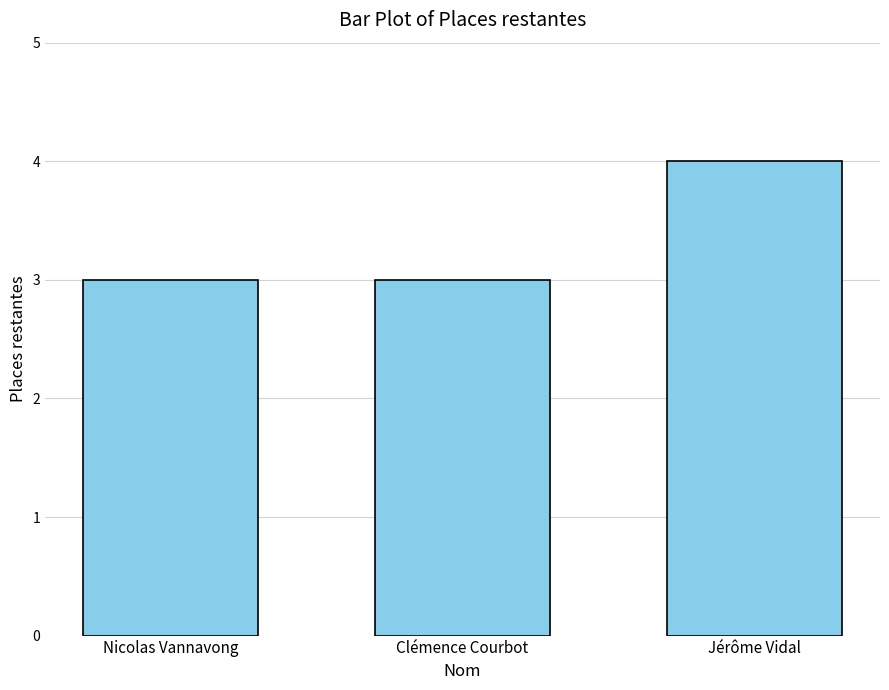

How many bars are there in total?

3